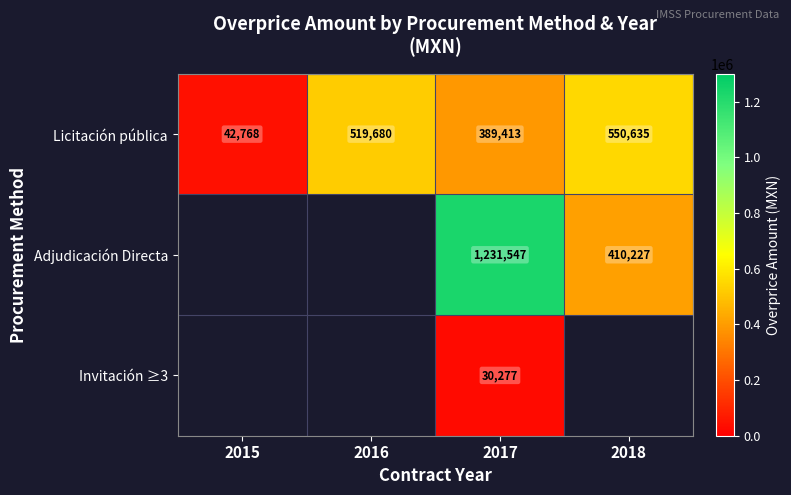

True or false: Licitación pública has a value of 936033 at 2018.

False